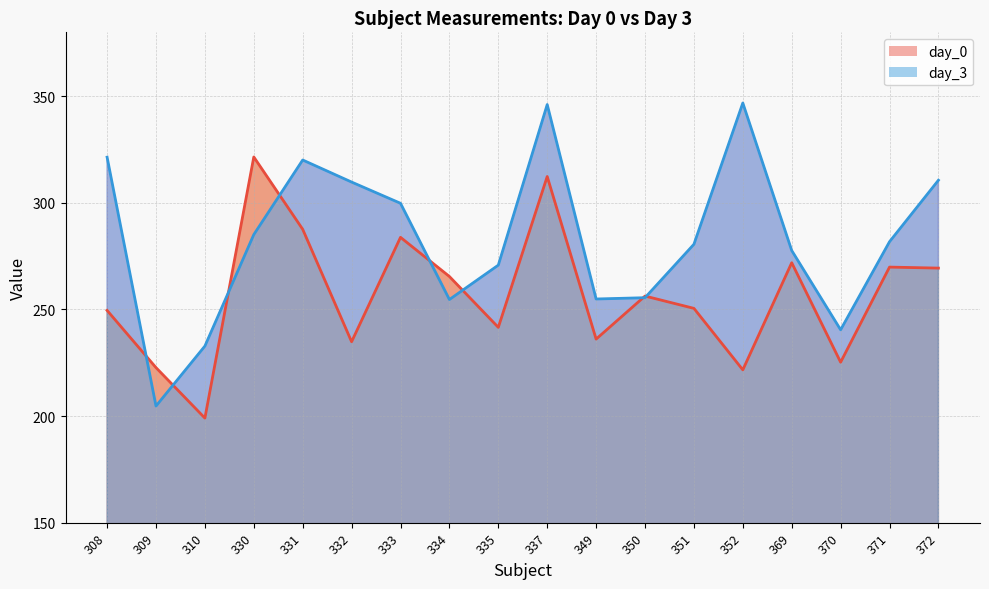

At how many categories does at least one series exceed 280?

10